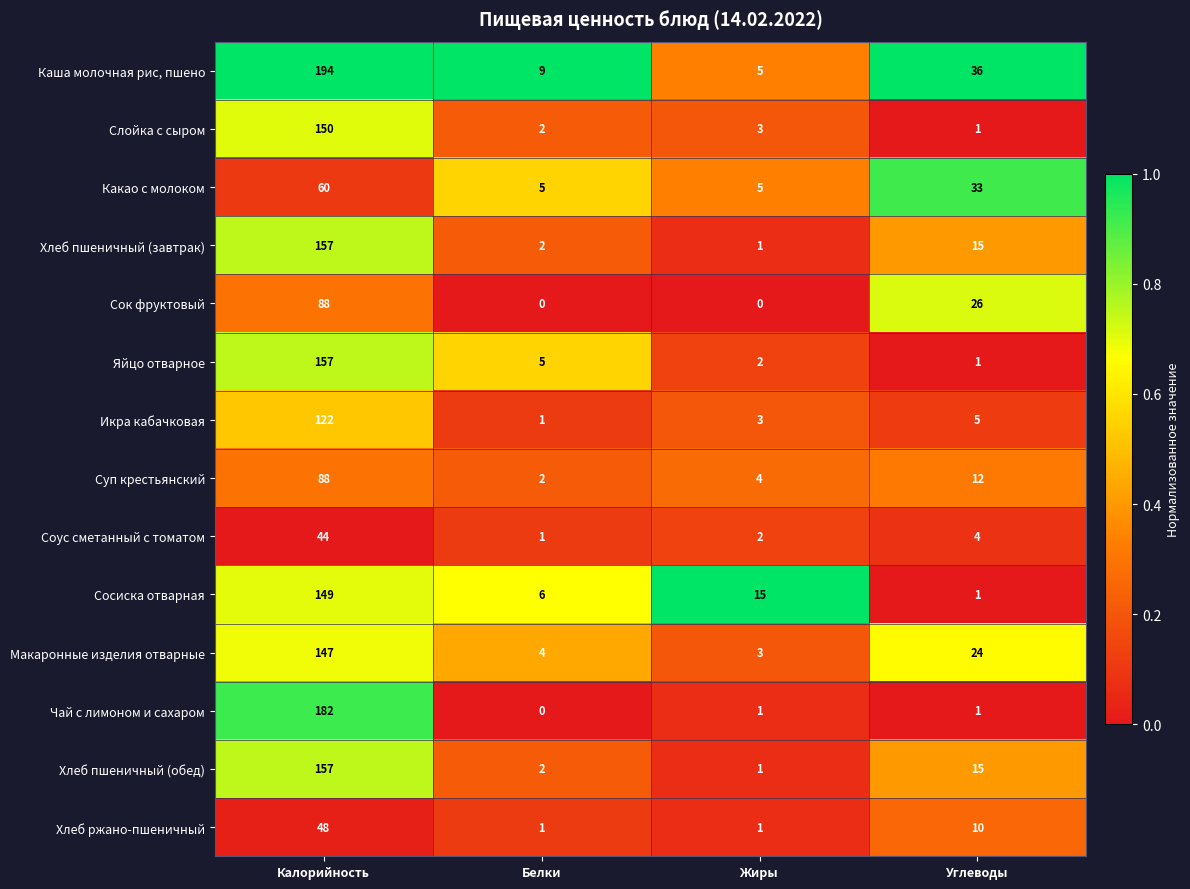

What is the difference between the maximum and minimum values in the Соус сметанный с томатом series?

43